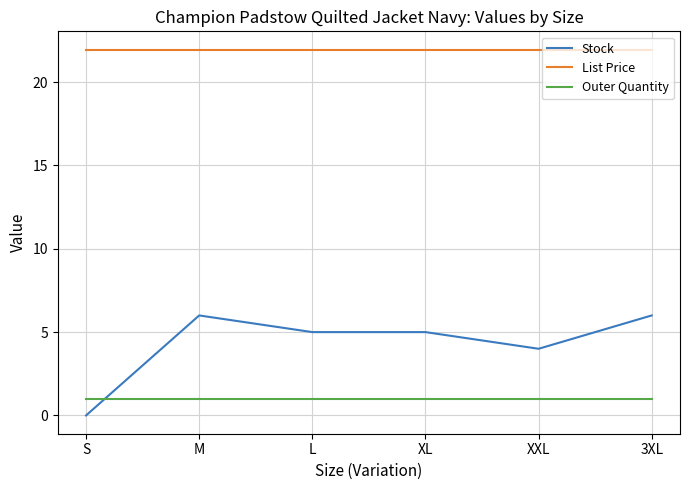

List the series in order of their overall mean, highest first.

List Price, Stock, Outer Quantity